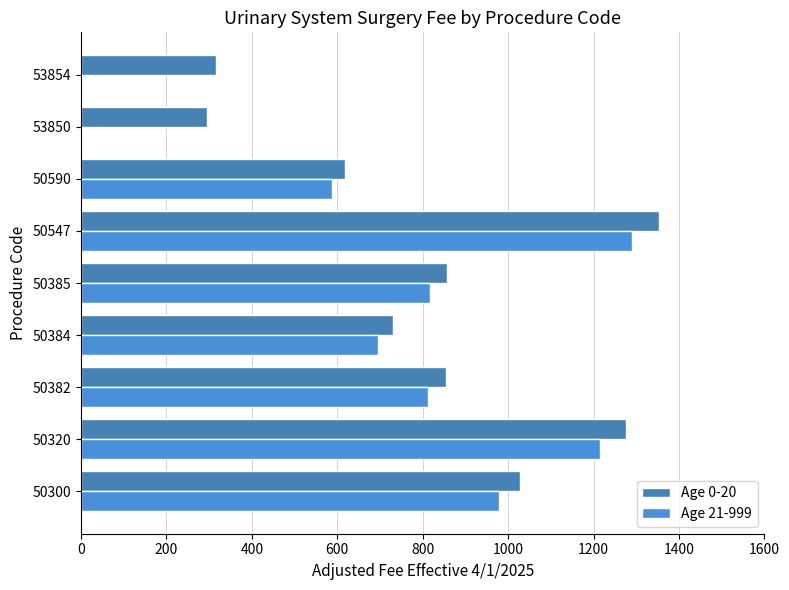

How many groups of bars are there?

9